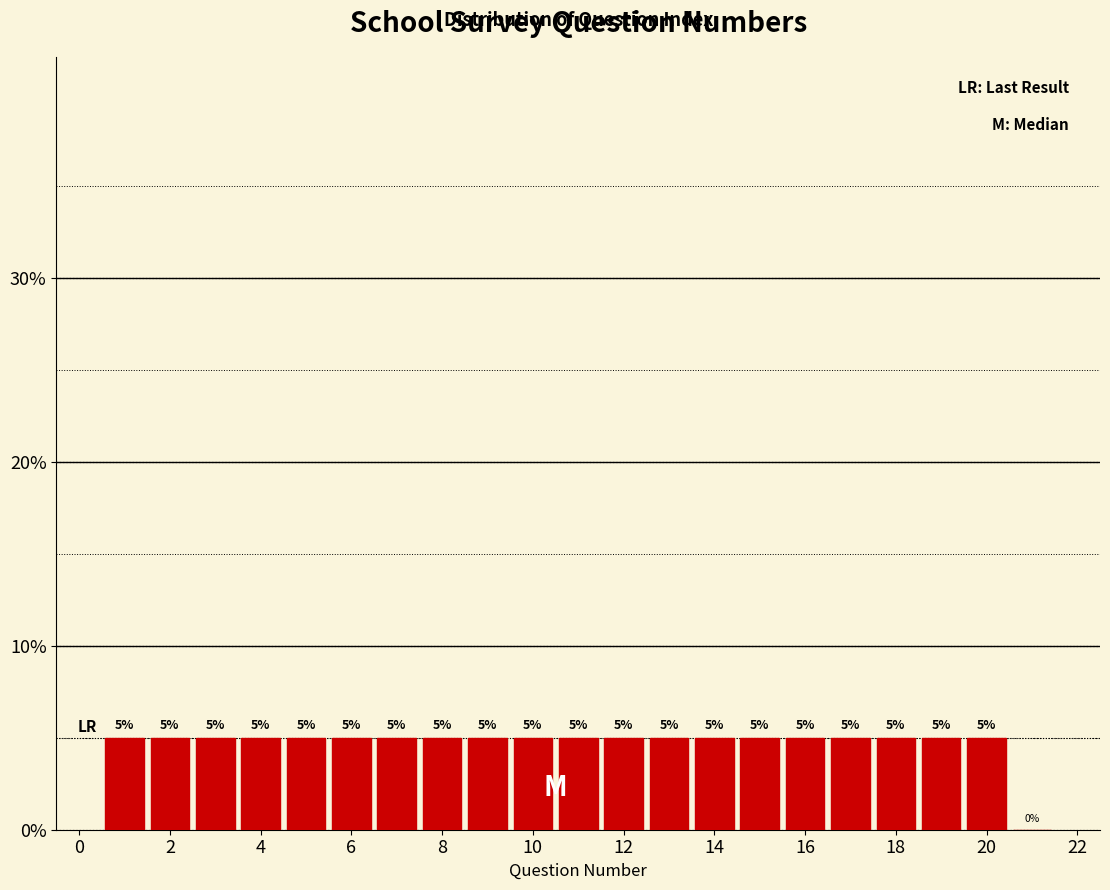

Reading left to right, list every bar in this chart as the range it spans on the x-axis followed by its height. The bar edges are not printed on the chart, so give them approximately, as read against the axis.

0.5 to 1.5: 5
1.5 to 2.5: 5
2.5 to 3.5: 5
3.5 to 4.5: 5
4.5 to 5.5: 5
5.5 to 6.5: 5
6.5 to 7.5: 5
7.5 to 8.5: 5
8.5 to 9.5: 5
9.5 to 10.5: 5
10.5 to 11.5: 5
11.5 to 12.5: 5
12.5 to 13.5: 5
13.5 to 14.5: 5
14.5 to 15.5: 5
15.5 to 16.5: 5
16.5 to 17.5: 5
17.5 to 18.5: 5
18.5 to 19.5: 5
19.5 to 20.5: 5
20.5 to 21.5: 0